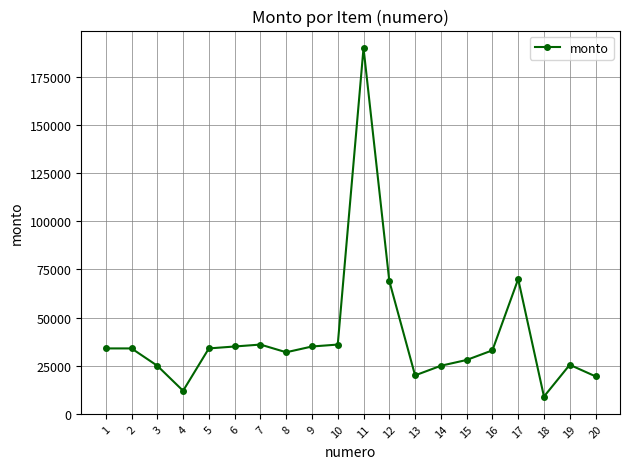

How many data points are less than 34000?

10